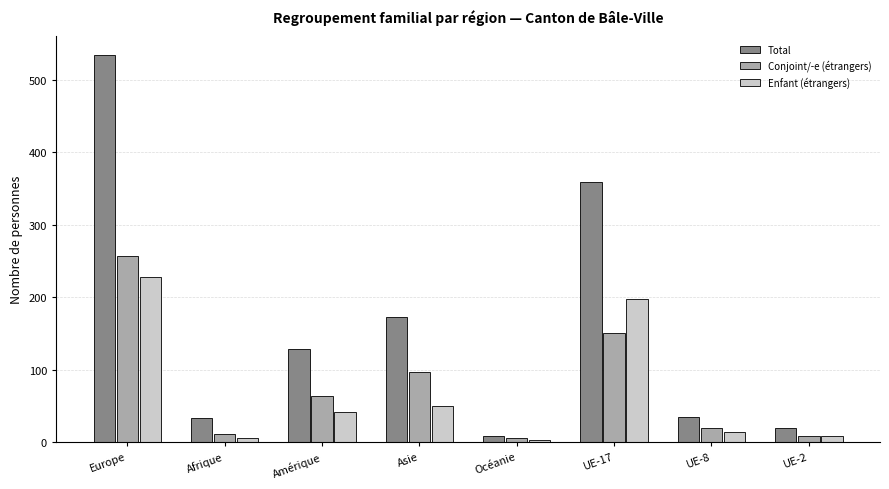

Between Asie and UE-2, which series saw the biggest shift?

Total